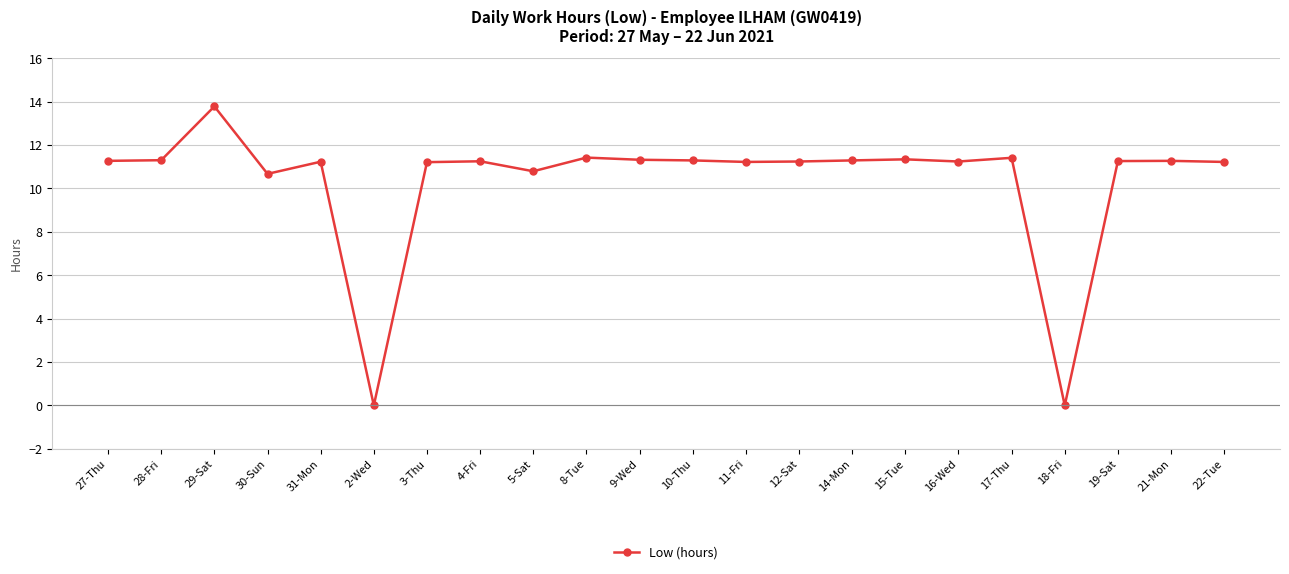

What is the greatest value displayed?

13.8